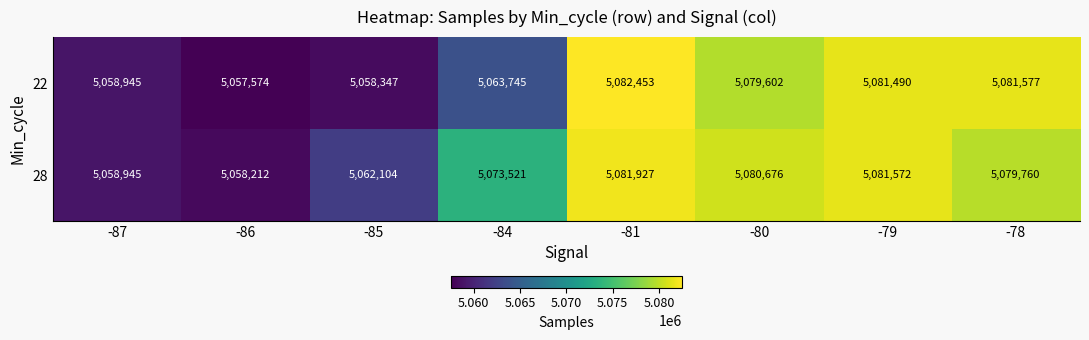

Rank the series by their maximum value, from lowest to highest.

28, 22